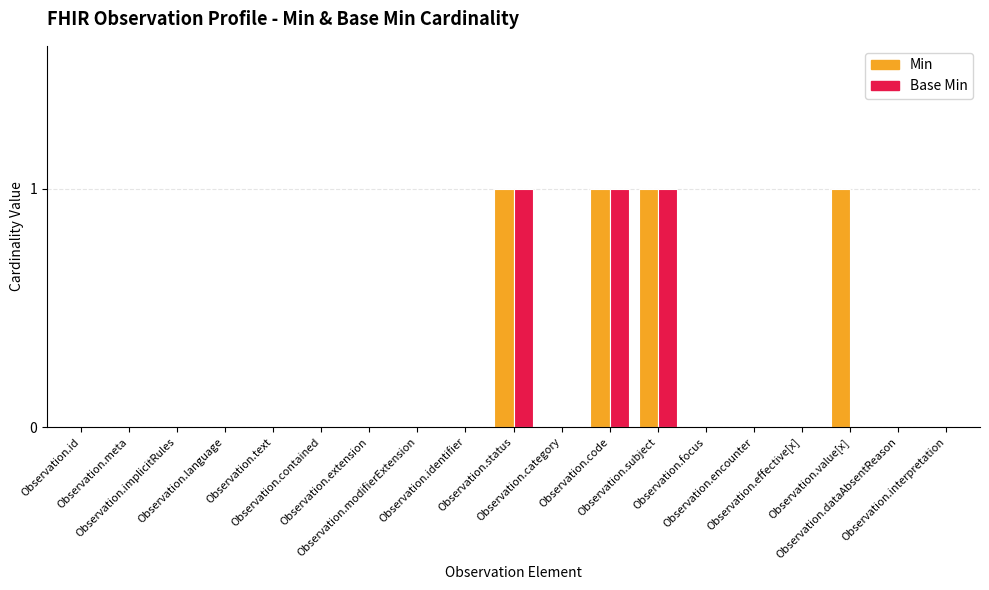

What are all the series names shown in the legend?

Min, Base Min